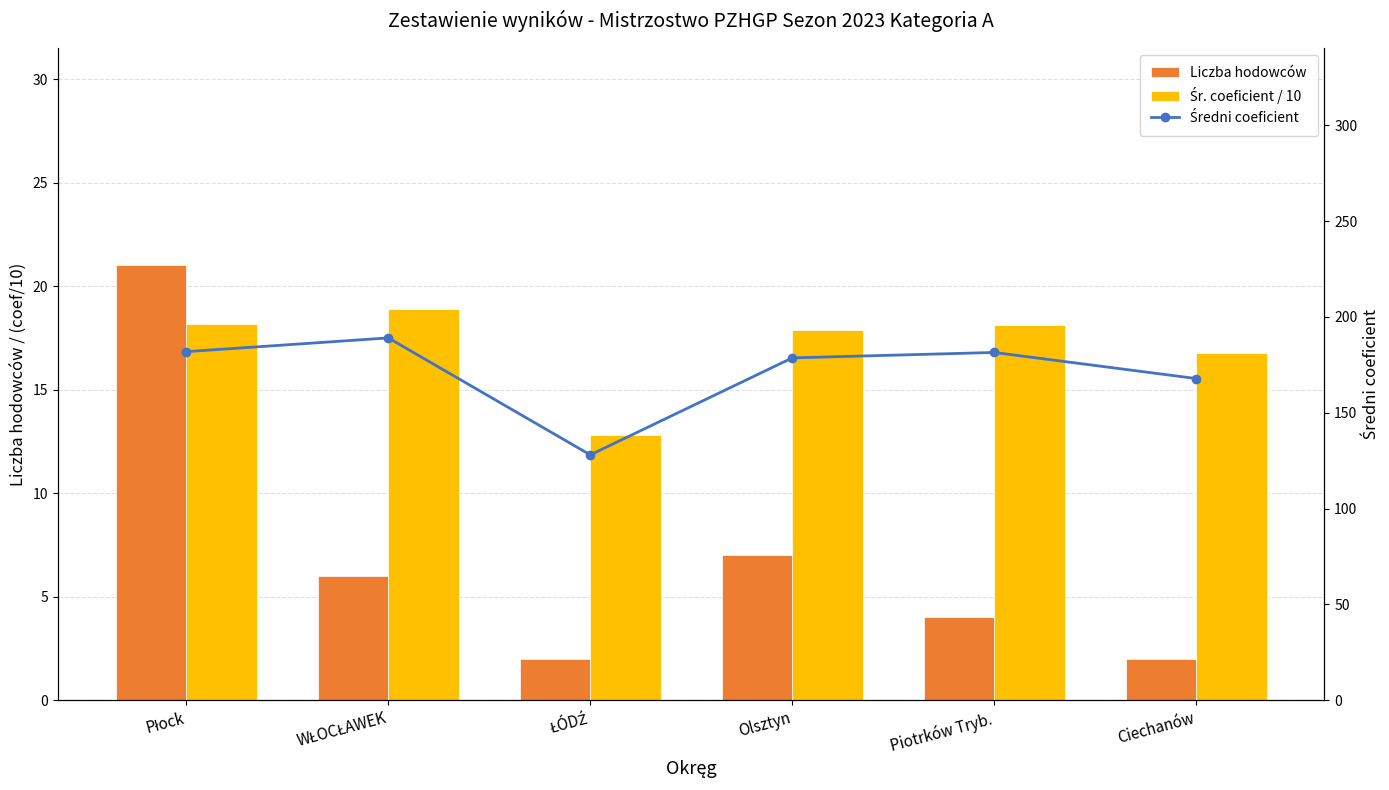

At which category does the chart reach its peak across all series?

WŁOCŁAWEK